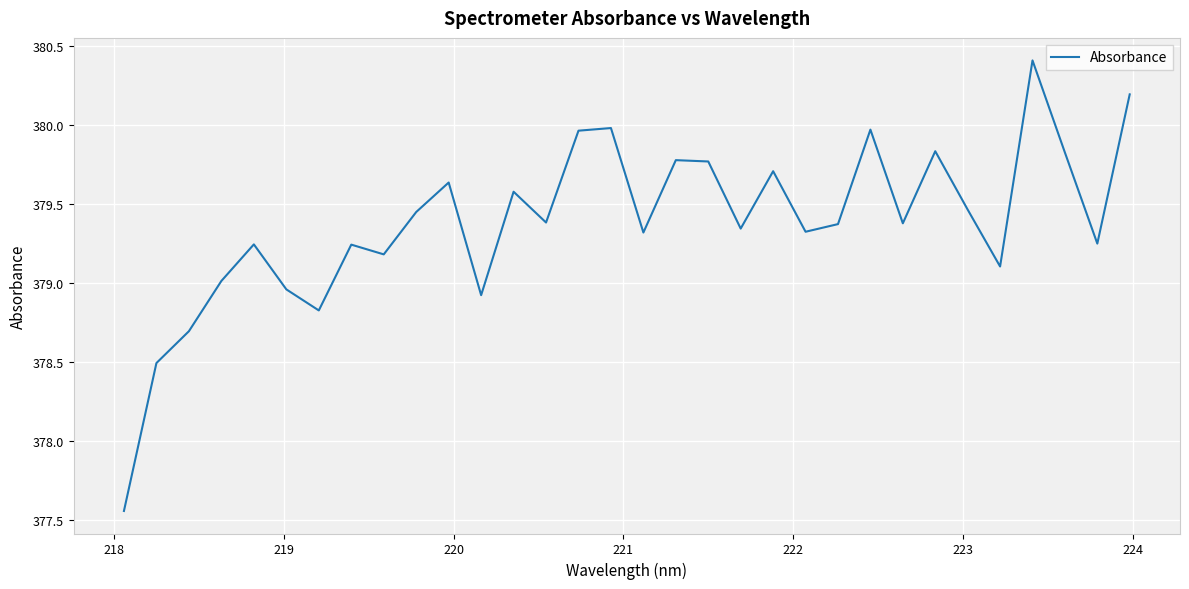

Reading left to right, what are all the values shown in this chart?

377.6	378.5	378.7	379.0	379.2	379.0	378.8	379.2	379.2	379.4	379.6	378.9	379.6	379.4	380.0	380.0	379.3	379.8	379.8	379.3	379.7	379.3	379.4	380.0	379.4	379.8	379.5	379.1	380.4	379.8	379.2	380.2